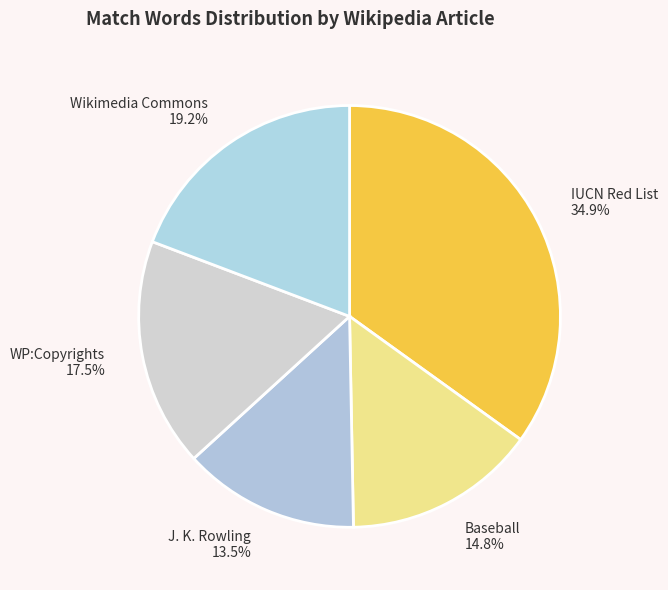

Does IUCN Red List account for over 50% of the chart?

No